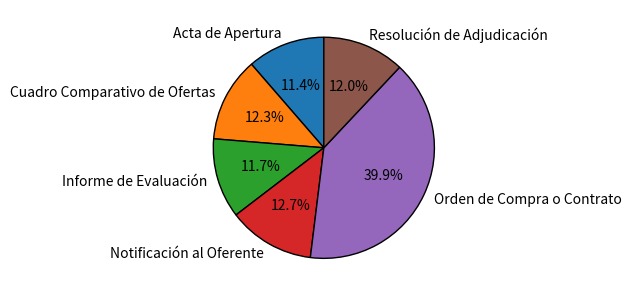

To the nearest percent, what is the average slice percentage?

17%